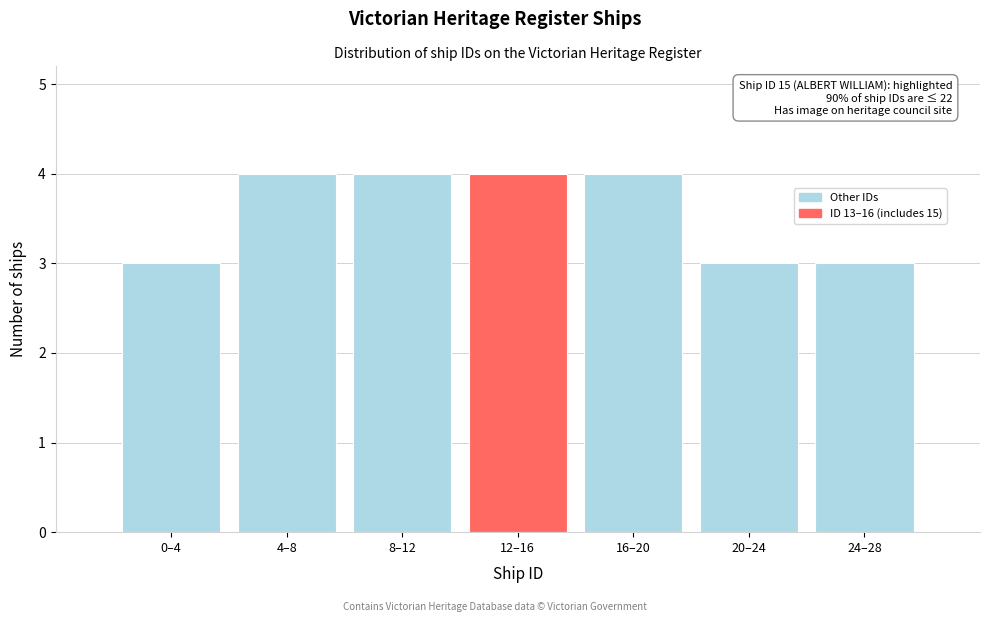

Reading left to right, transcribe all the data shown in this chart.

0–4=3	4–8=4	8–12=4	12–16=4	16–20=4	20–24=3	24–28=3